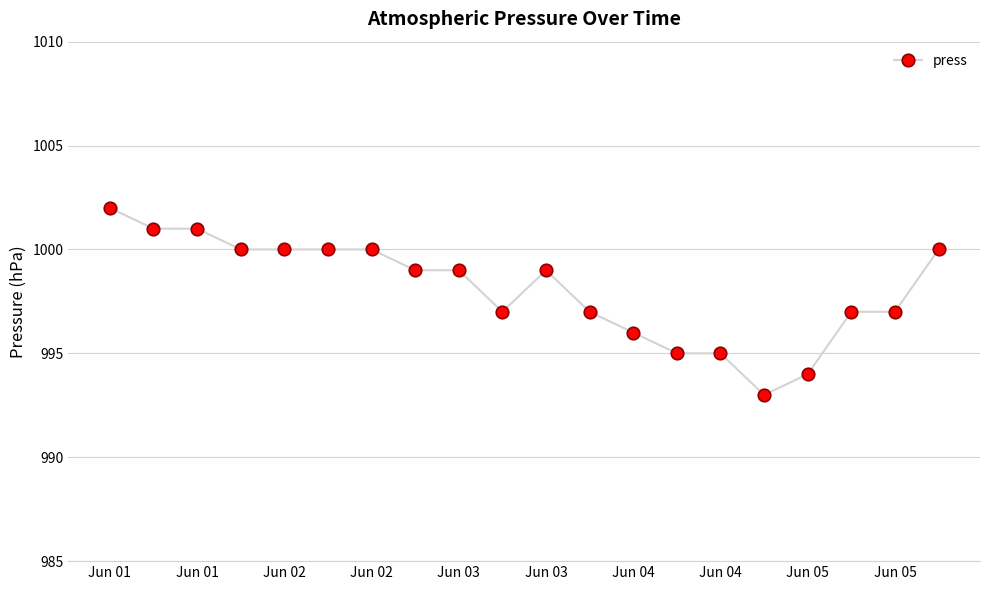

Reading left to right, transcribe all the data shown in this chart.

1002	1001	1001	1000	1000	1000	1000	999	999	997	999	997	996	995	995	993	994	997	997	1000